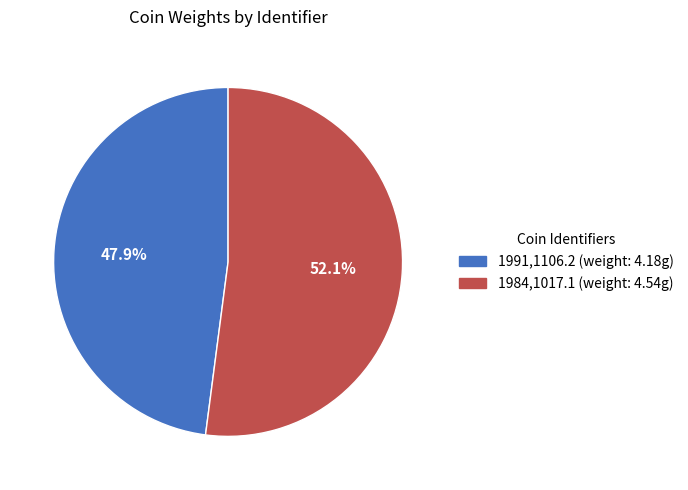

To the nearest percent, what is the difference between the 1991,1106.2 and 1984,1017.1 slice percentages?

4%